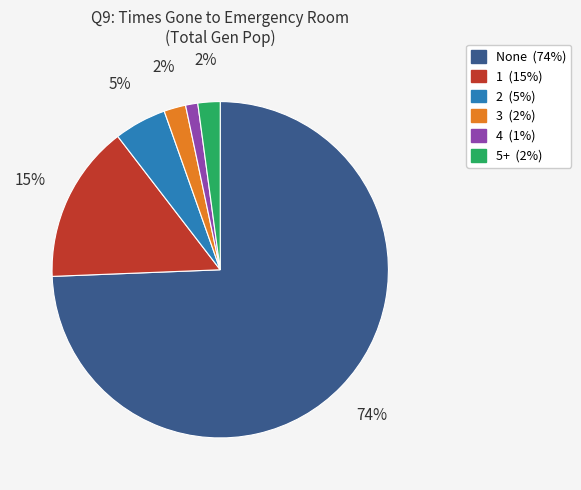

To the nearest percent, what is the average slice percentage?

17%